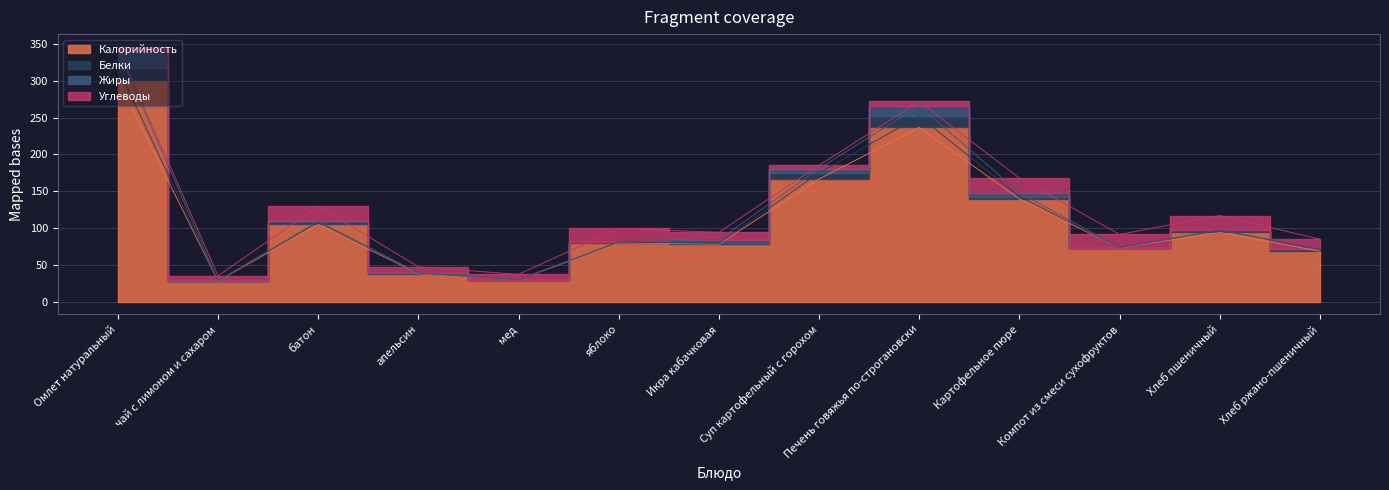

At which category is the sum across all series the highest?

Омлет натуральный